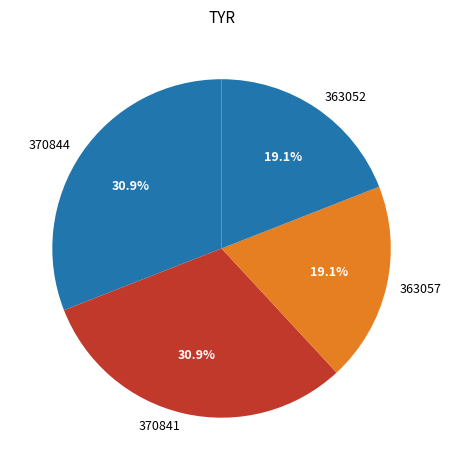

Approximately how many times larger is the value at 370844 compared to 370841?

1.0